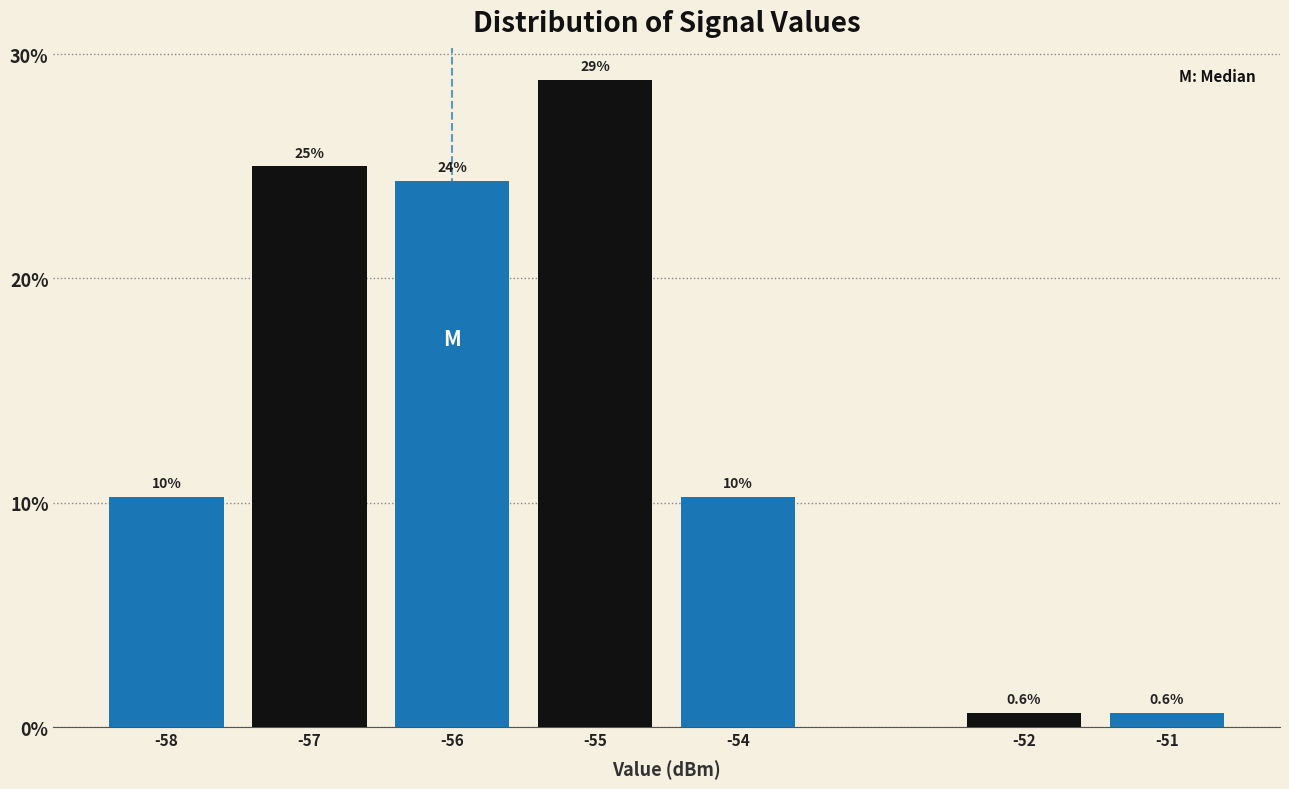

Are the bars horizontal?

No